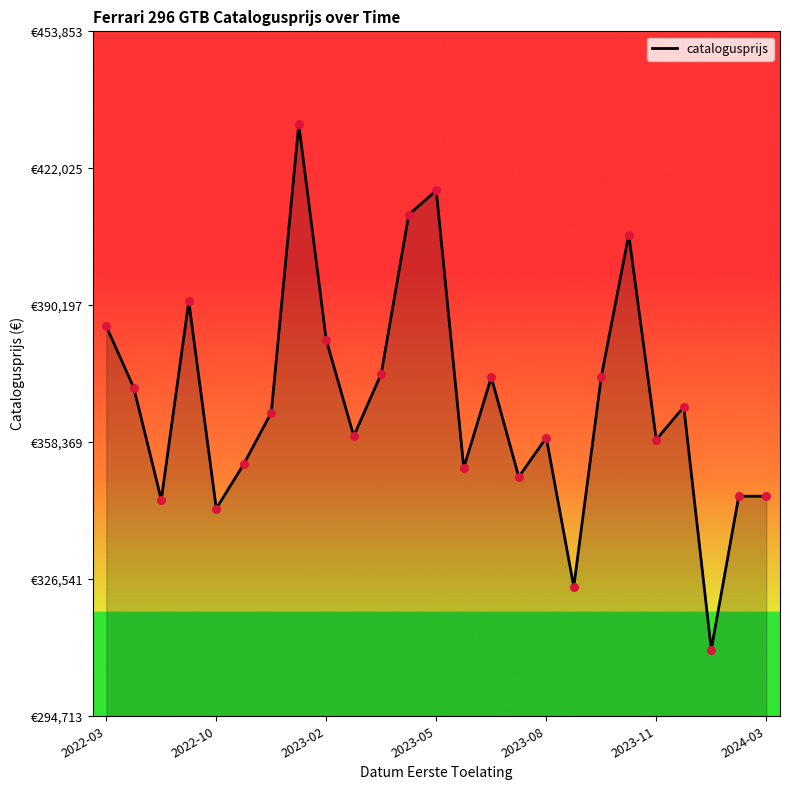

Does the chart have visible grid lines?

No